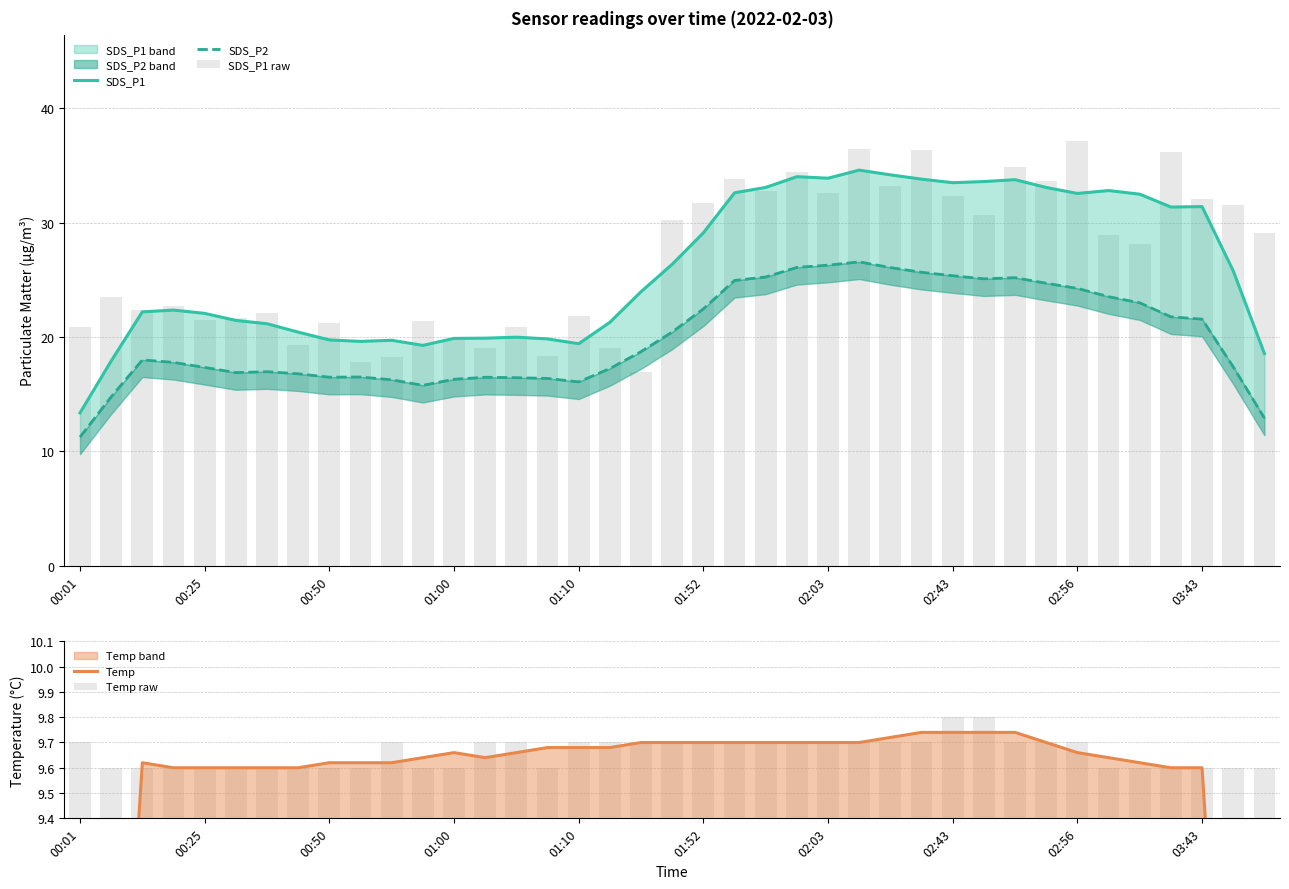

How many Temp raw values are between 9 and 10?

39